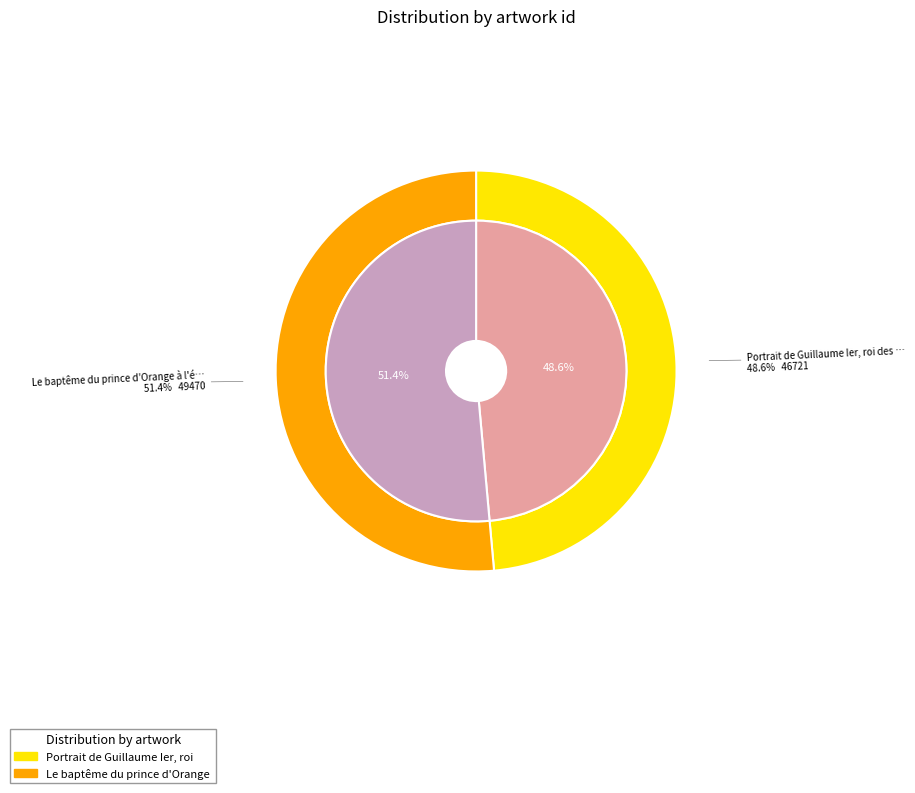

Does any single category account for the majority?

Yes